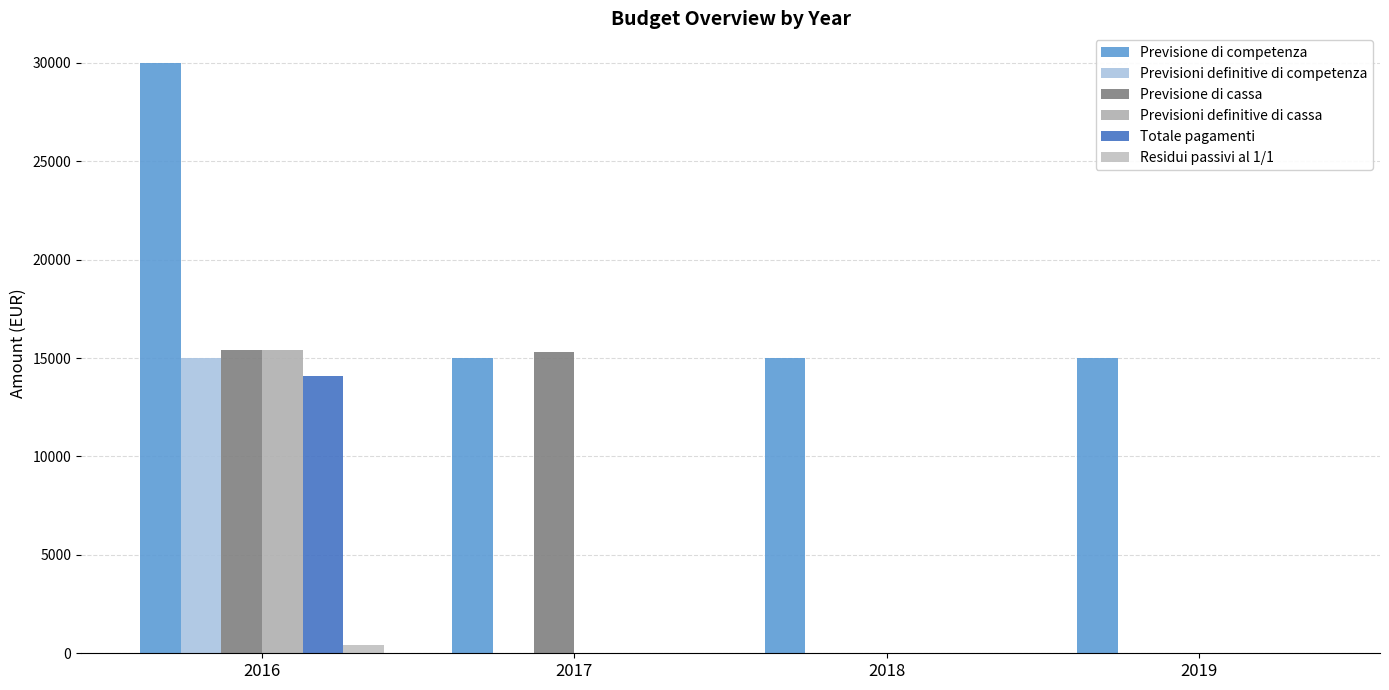

Are the bars grouped side by side (vs. stacked)?

Yes